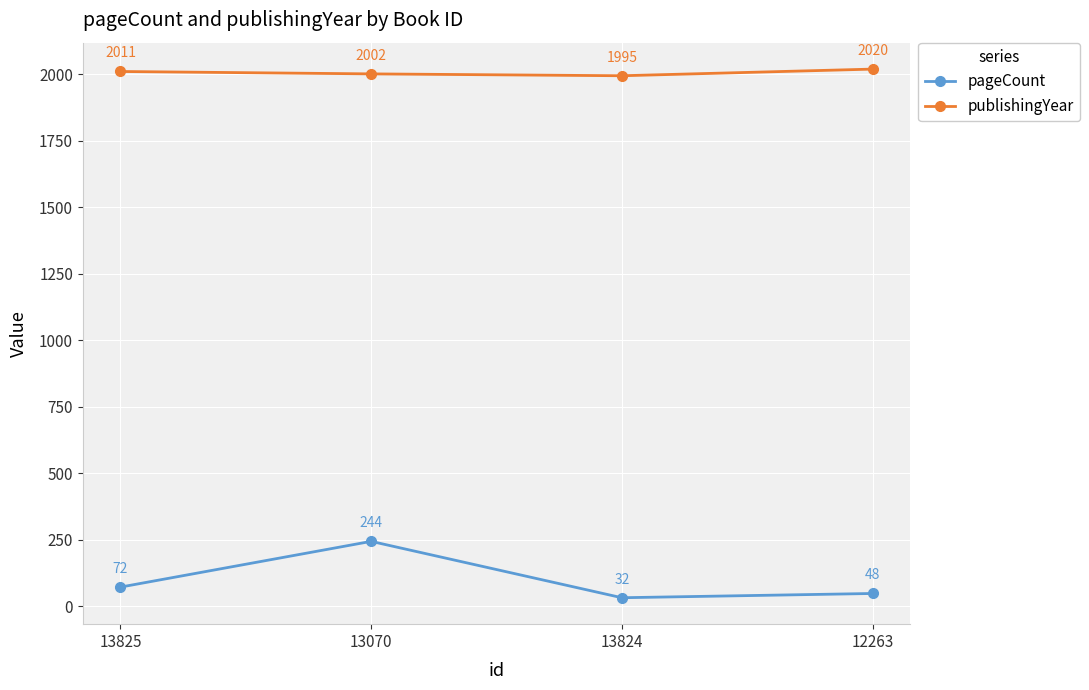

List the series in order of their overall mean, lowest first.

pageCount, publishingYear